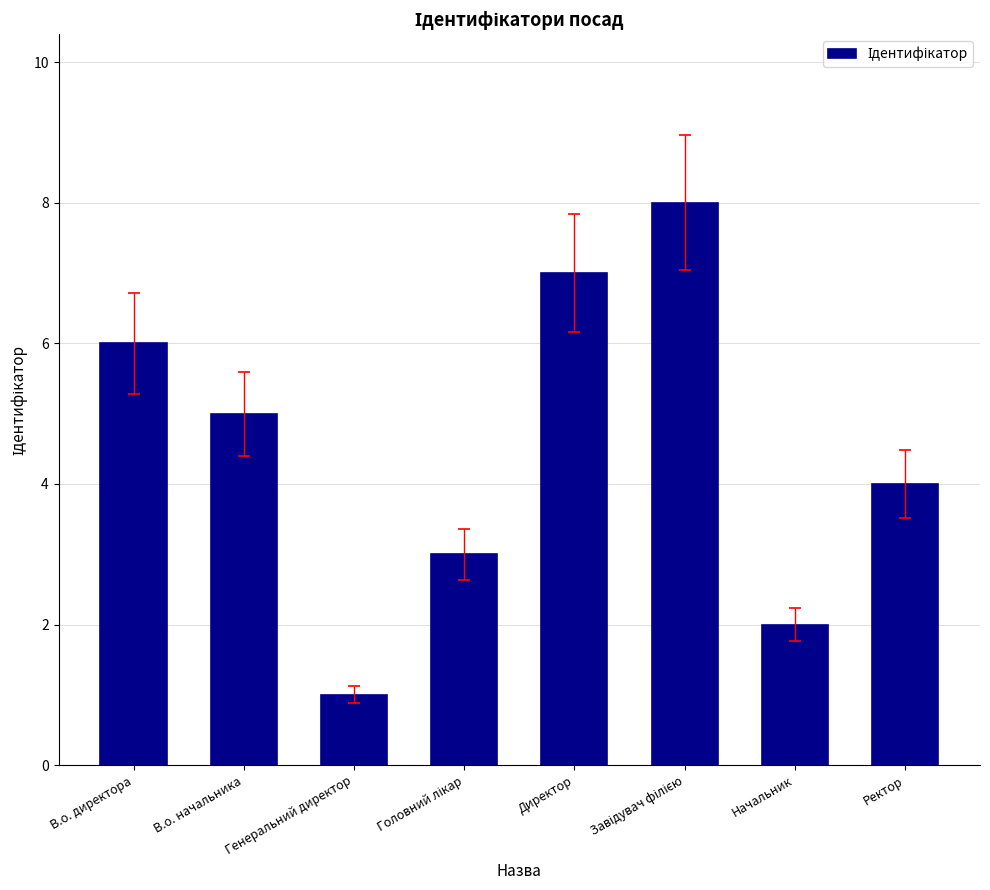

Where is the data nearest to the value 4?

Ректор